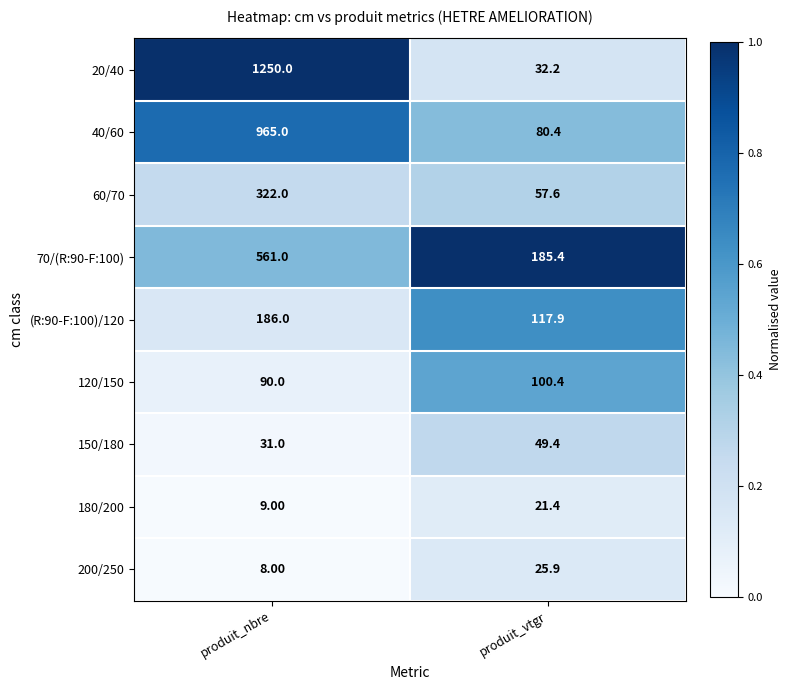

What is the total value across all series at produit_nbre?

3422.0